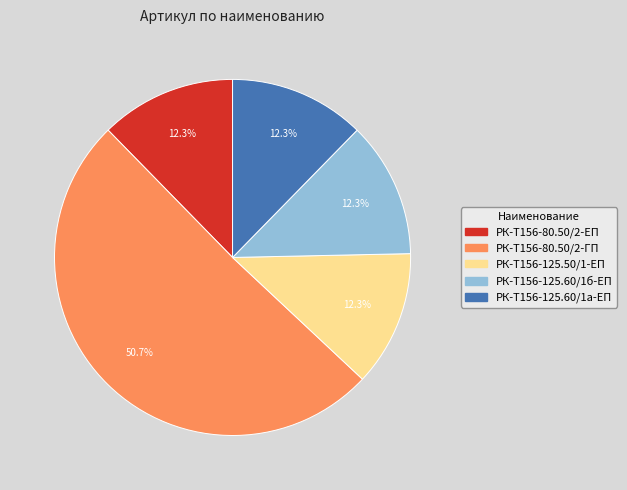

How much of the chart is everything except РК-Т156-80.50/2-ЕП?

87.7%